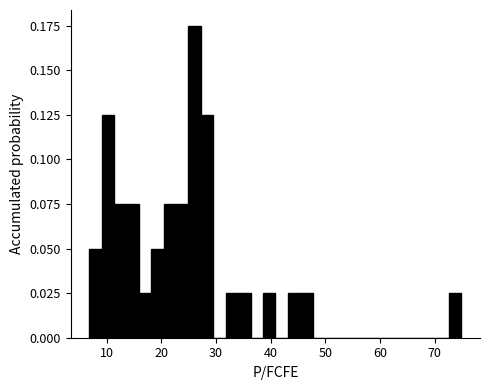

Read against the x-axis, roughly where is the centre of the tallest bar?

26